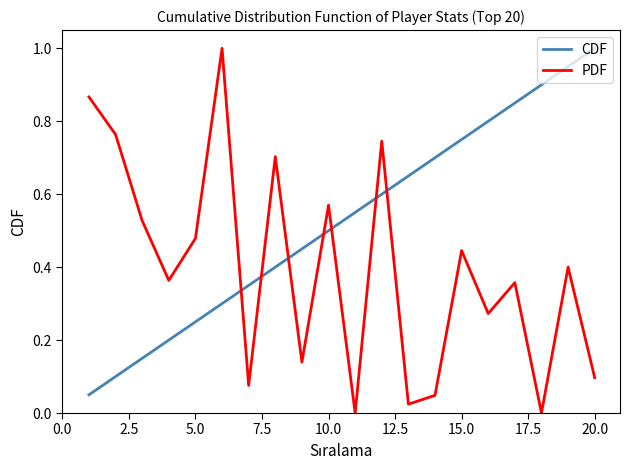

What is the maximum value shown in the chart?

1.0